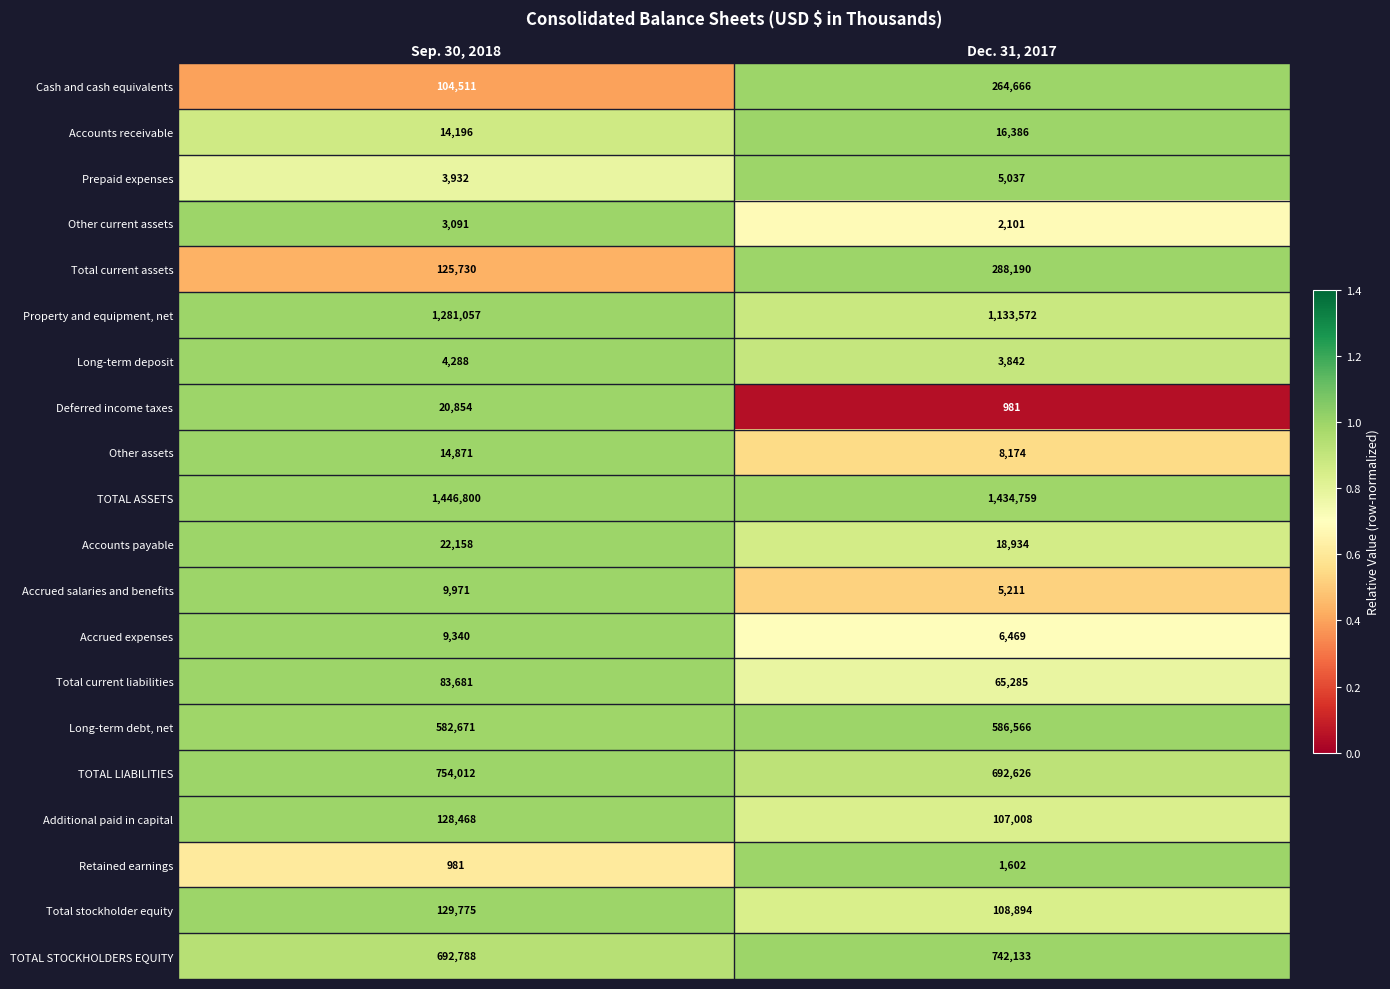

The Accounts payable series shows 18934 at Dec. 31, 2017. True or false?

True